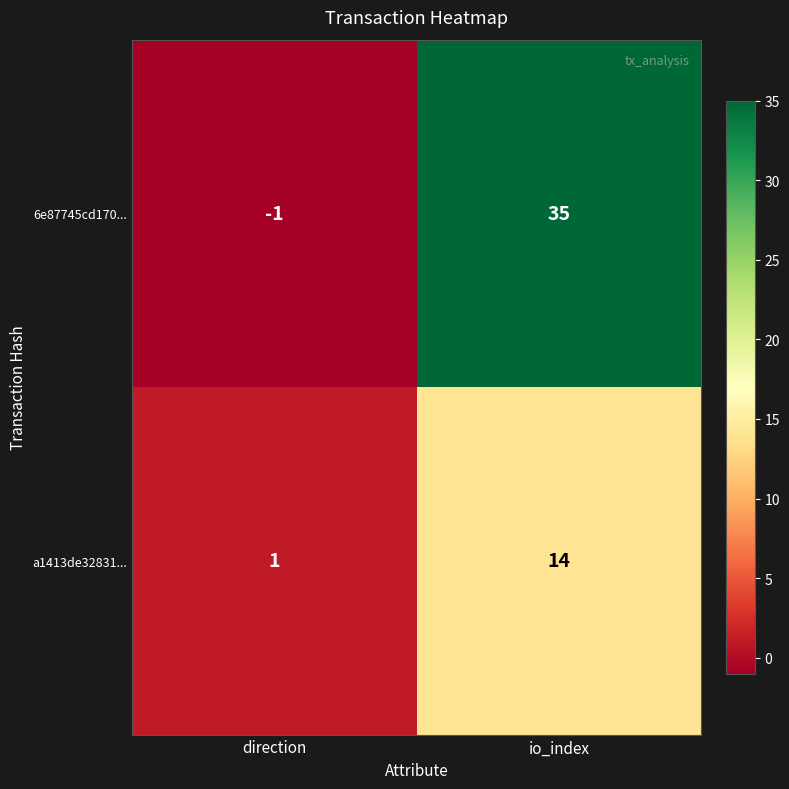

Is it true that a1413de32831... equals 6 at io_index?

False